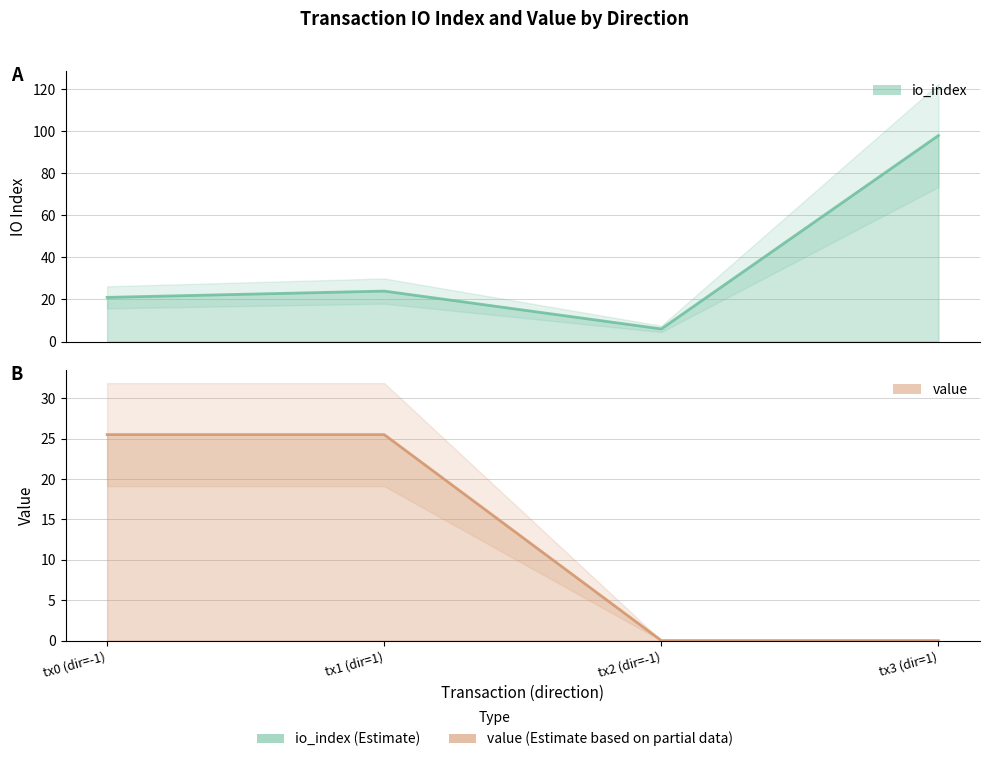

After their last crossing, which series has the higher values: value line or io_index line?

io_index line